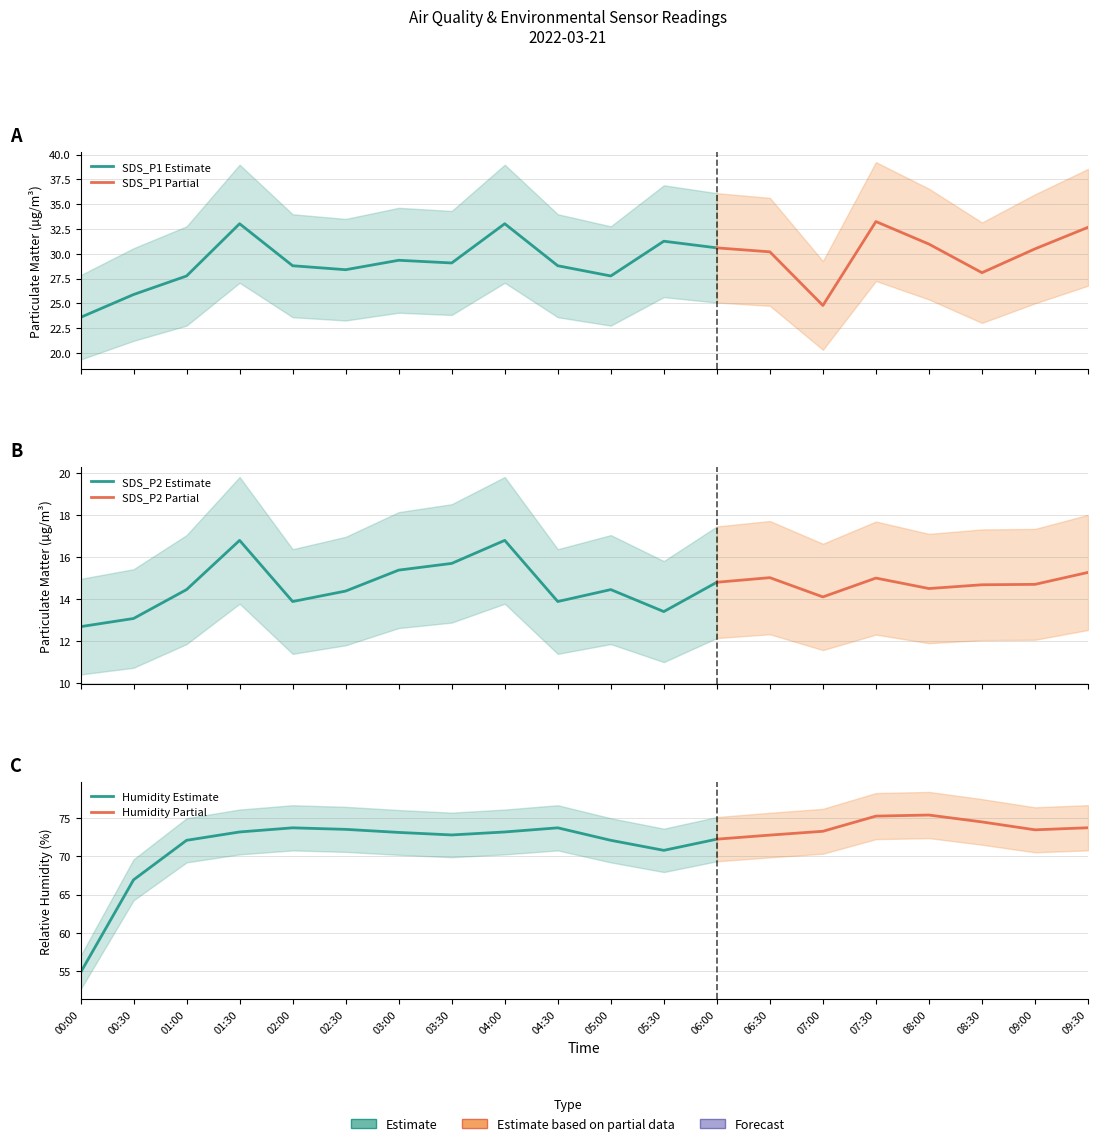

Reading right to left, list all the values displayed in this chart.

SDS_P1: 32.7	30.5	28.1	31.0	33.2	24.8	30.2	30.6	31.3	27.8	28.8	33.0	29.1	29.4	28.4	28.8	33.0	27.8	25.9	23.6
SDS_P2: 15.3	14.7	14.7	14.5	15.0	14.1	15.0	14.8	13.4	14.4	13.9	16.8	15.7	15.4	14.4	13.9	16.8	14.4	13.1	12.7
BME280_humidity: 73.7	73.5	74.5	75.4	75.2	73.3	72.8	72.2	70.8	72.1	73.7	73.2	72.8	73.1	73.5	73.7	73.2	72.1	66.9	54.8